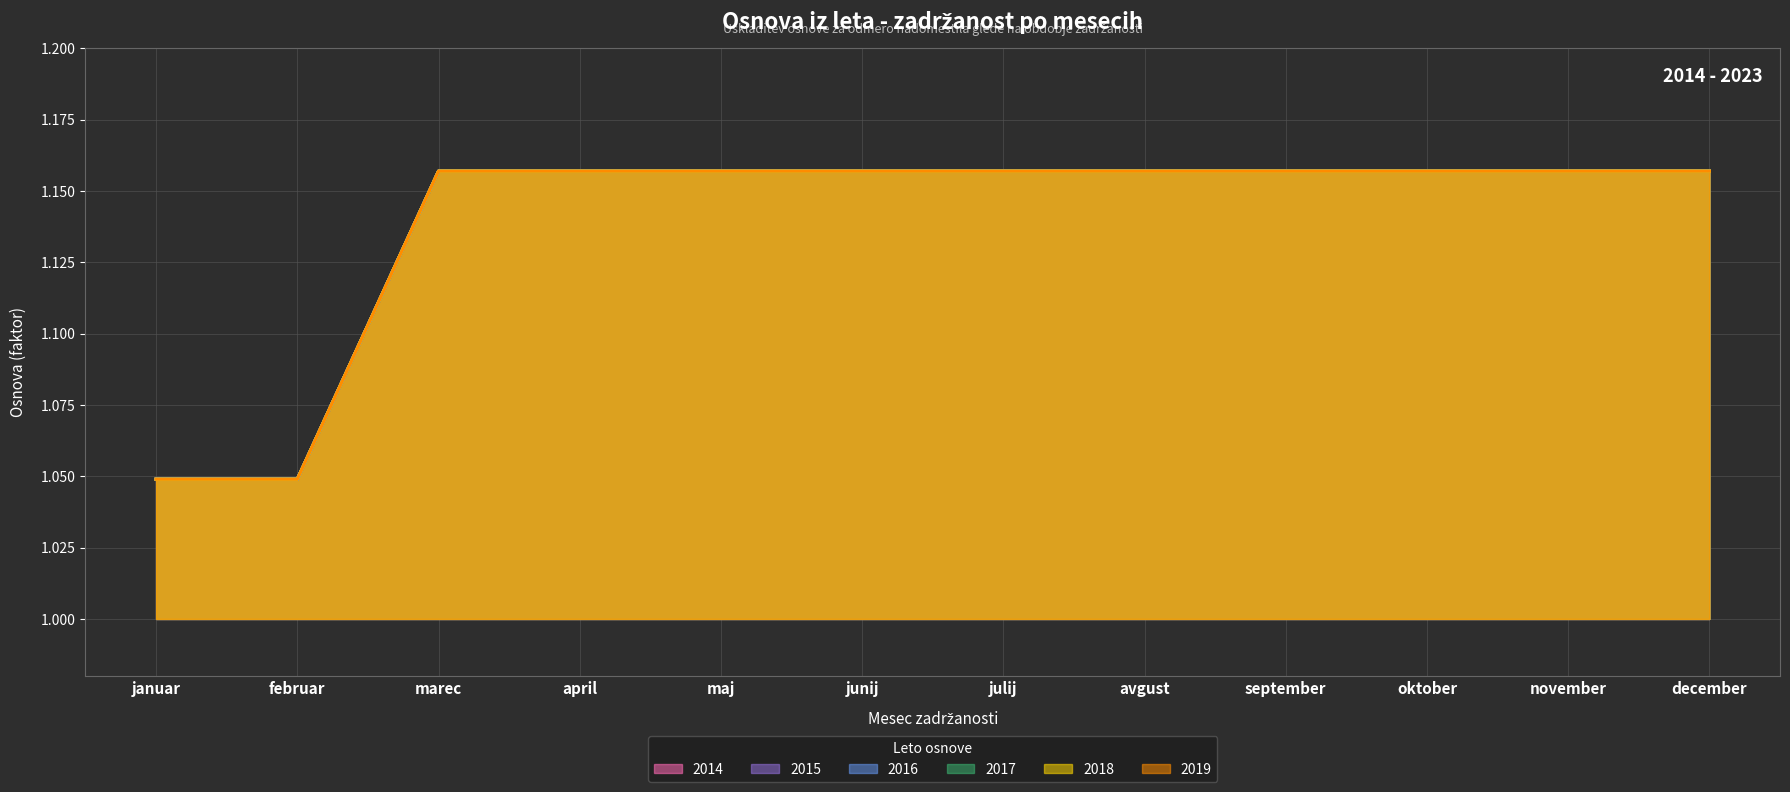

True or false: 2018 and 2017 intersect in this chart.

False